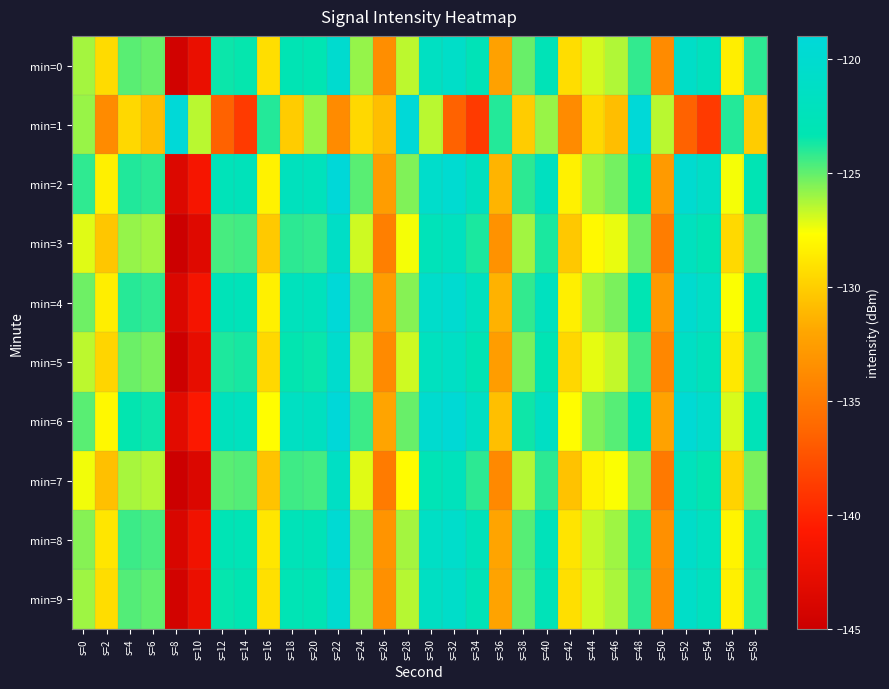

Reading right to left, transcribe all the data shown in this chart.

min=0: s=58=-124.1	s=56=-128.5	s=54=-122.1	s=52=-121.0	s=50=-133.7	s=48=-124.2	s=46=-126.3	s=44=-127.0	s=42=-129.3	s=40=-122.8	s=38=-125.1	s=36=-132.3	s=34=-122.8	s=32=-120.9	s=30=-121.6	s=28=-126.5	s=26=-133.6	s=24=-125.9	s=22=-120.0	s=20=-123.2	s=18=-123.1	s=16=-129.3	s=14=-123.4	s=12=-123.6	s=10=-142.4	s=8=-144.5	s=6=-125.1	s=4=-124.9	s=2=-129.4	s=0=-126.1
min=1: s=58=-130.2	s=56=-123.9	s=54=-138.8	s=52=-136.6	s=50=-126.5	s=48=-119.2	s=46=-130.8	s=44=-129.5	s=42=-133.8	s=40=-125.9	s=38=-130.2	s=36=-123.9	s=34=-138.8	s=32=-136.6	s=30=-126.5	s=28=-119.2	s=26=-130.8	s=24=-129.5	s=22=-133.8	s=20=-125.9	s=18=-130.2	s=16=-123.9	s=14=-138.8	s=12=-136.6	s=10=-126.5	s=8=-119.2	s=6=-130.8	s=4=-129.5	s=2=-133.8	s=0=-125.9
min=2: s=58=-123.1	s=56=-127.5	s=54=-121.1	s=52=-120.0	s=50=-132.7	s=48=-123.2	s=46=-125.3	s=44=-126.0	s=42=-128.3	s=40=-121.8	s=38=-124.1	s=36=-131.3	s=34=-121.8	s=32=-119.9	s=30=-120.6	s=28=-125.5	s=26=-132.6	s=24=-124.9	s=22=-119.0	s=20=-122.2	s=18=-122.1	s=16=-128.3	s=14=-122.4	s=12=-122.6	s=10=-141.4	s=8=-143.5	s=6=-124.1	s=4=-123.9	s=2=-128.4	s=0=-124.1
min=3: s=58=-125.1	s=56=-129.5	s=54=-123.1	s=52=-122.0	s=50=-134.7	s=48=-125.2	s=46=-127.3	s=44=-128.0	s=42=-130.3	s=40=-123.8	s=38=-126.1	s=36=-133.3	s=34=-123.8	s=32=-121.9	s=30=-122.6	s=28=-127.5	s=26=-134.6	s=24=-126.9	s=22=-121.0	s=20=-124.2	s=18=-124.1	s=16=-130.3	s=14=-124.4	s=12=-124.6	s=10=-143.4	s=8=-145.5	s=6=-126.1	s=4=-125.9	s=2=-130.4	s=0=-127.1
min=4: s=58=-123.2	s=56=-127.6	s=54=-121.2	s=52=-120.1	s=50=-132.8	s=48=-123.3	s=46=-125.4	s=44=-126.1	s=42=-128.4	s=40=-121.9	s=38=-124.2	s=36=-131.4	s=34=-121.9	s=32=-120.0	s=30=-120.7	s=28=-125.6	s=26=-132.7	s=24=-125.0	s=22=-119.1	s=20=-122.3	s=18=-122.2	s=16=-128.4	s=14=-122.5	s=12=-122.7	s=10=-141.5	s=8=-143.6	s=6=-124.2	s=4=-124.0	s=2=-128.5	s=0=-125.2
min=5: s=58=-124.4	s=56=-128.8	s=54=-122.4	s=52=-121.3	s=50=-134.0	s=48=-124.5	s=46=-126.6	s=44=-127.3	s=42=-129.6	s=40=-123.1	s=38=-125.4	s=36=-132.6	s=34=-123.1	s=32=-121.2	s=30=-121.9	s=28=-126.8	s=26=-133.9	s=24=-126.2	s=22=-120.3	s=20=-123.5	s=18=-123.4	s=16=-129.6	s=14=-123.7	s=12=-123.9	s=10=-142.7	s=8=-144.8	s=6=-125.4	s=4=-125.2	s=2=-129.7	s=0=-126.5
min=6: s=58=-122.6	s=56=-127.0	s=54=-120.6	s=52=-119.5	s=50=-132.2	s=48=-122.7	s=46=-124.8	s=44=-125.5	s=42=-127.8	s=40=-121.3	s=38=-123.6	s=36=-130.8	s=34=-121.3	s=32=-119.4	s=30=-120.1	s=28=-125.1	s=26=-132.1	s=24=-124.4	s=22=-118.5	s=20=-121.7	s=18=-121.6	s=16=-127.8	s=14=-121.9	s=12=-122.1	s=10=-140.9	s=8=-143.0	s=6=-123.6	s=4=-123.4	s=2=-128.0	s=0=-124.8
min=7: s=58=-125.4	s=56=-129.8	s=54=-123.4	s=52=-122.3	s=50=-135.0	s=48=-125.5	s=46=-127.6	s=44=-128.3	s=42=-130.6	s=40=-124.1	s=38=-126.4	s=36=-133.9	s=34=-124.1	s=32=-122.2	s=30=-122.9	s=28=-127.8	s=26=-134.9	s=24=-127.2	s=22=-121.3	s=20=-124.5	s=18=-124.4	s=16=-130.6	s=14=-124.7	s=12=-124.9	s=10=-143.7	s=8=-145.8	s=6=-126.4	s=4=-126.2	s=2=-130.7	s=0=-127.4
min=8: s=58=-123.8	s=56=-128.2	s=54=-121.9	s=52=-120.8	s=50=-133.4	s=48=-123.8	s=46=-126.0	s=44=-126.7	s=42=-129.0	s=40=-122.4	s=38=-124.8	s=36=-132.1	s=34=-122.4	s=32=-120.5	s=30=-121.2	s=28=-126.1	s=26=-133.2	s=24=-125.5	s=22=-119.6	s=20=-122.8	s=18=-122.7	s=16=-128.9	s=14=-122.9	s=12=-123.1	s=10=-141.8	s=8=-143.9	s=6=-124.6	s=4=-124.4	s=2=-128.9	s=0=-125.6
min=9: s=58=-124.0	s=56=-128.4	s=54=-122.0	s=52=-120.9	s=50=-133.6	s=48=-124.1	s=46=-126.2	s=44=-126.9	s=42=-129.2	s=40=-122.7	s=38=-125.0	s=36=-132.2	s=34=-122.7	s=32=-120.8	s=30=-121.5	s=28=-126.4	s=26=-133.5	s=24=-125.8	s=22=-119.9	s=20=-123.1	s=18=-123.0	s=16=-129.2	s=14=-123.3	s=12=-123.5	s=10=-142.3	s=8=-144.4	s=6=-125.0	s=4=-124.8	s=2=-129.3	s=0=-126.0